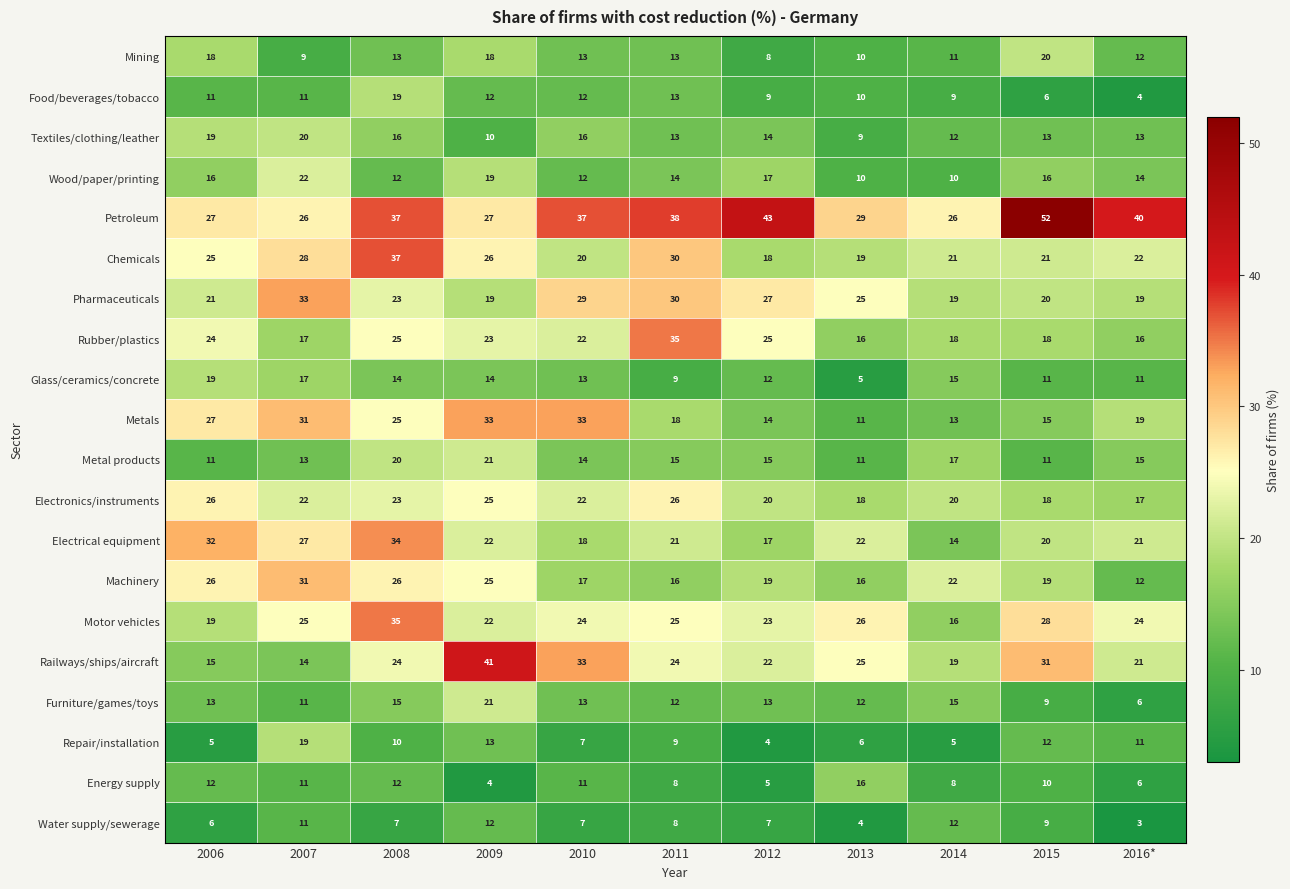

Which series has the widest spread of values?

Railways/ships/aircraft